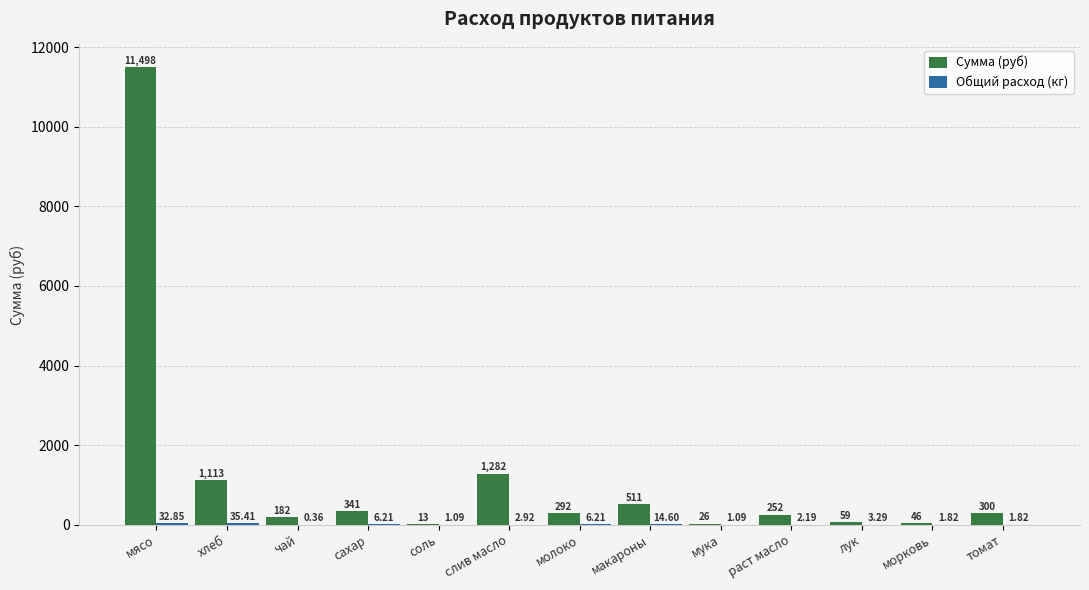

Which category has the highest value across all series?

мясо